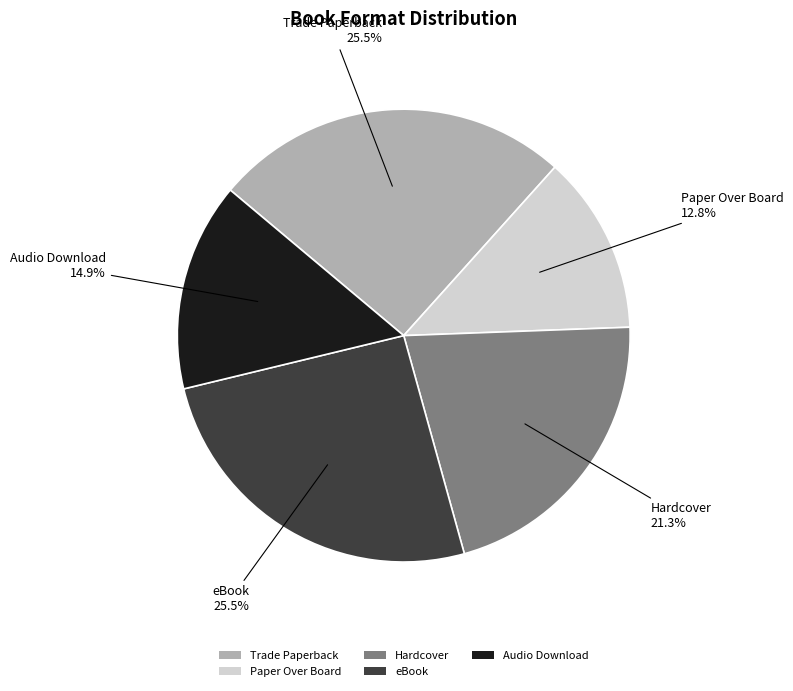

What portion of the pie excludes eBook?

74.5%